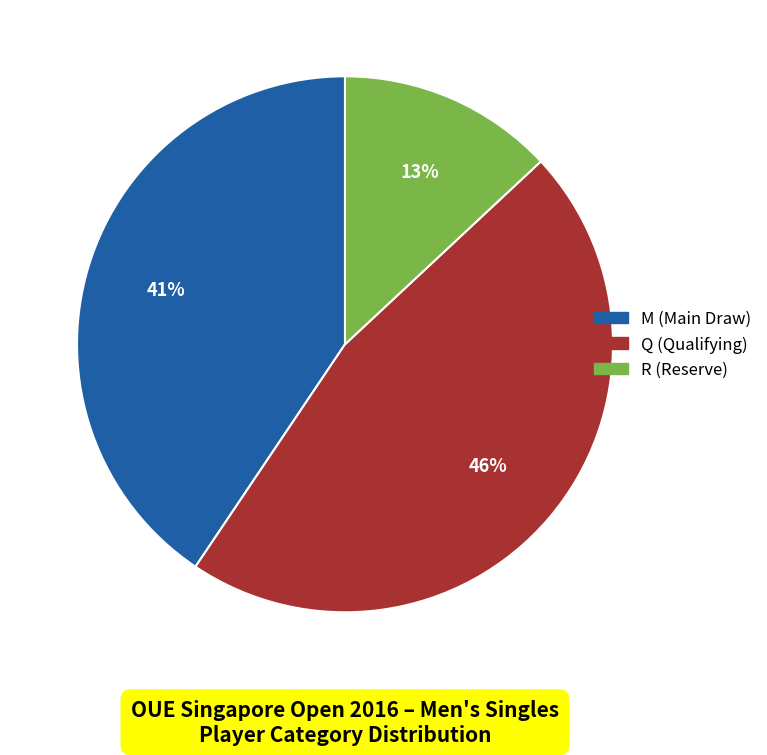

To the nearest percent, what is the difference between the largest and smallest slice percentages?

33%